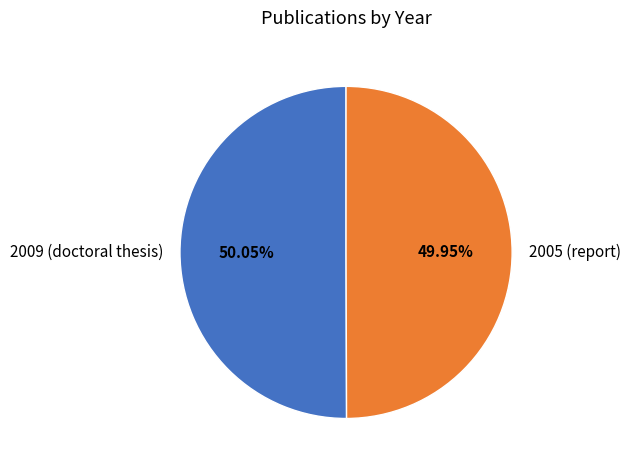

Count the number of slices in the pie.

2